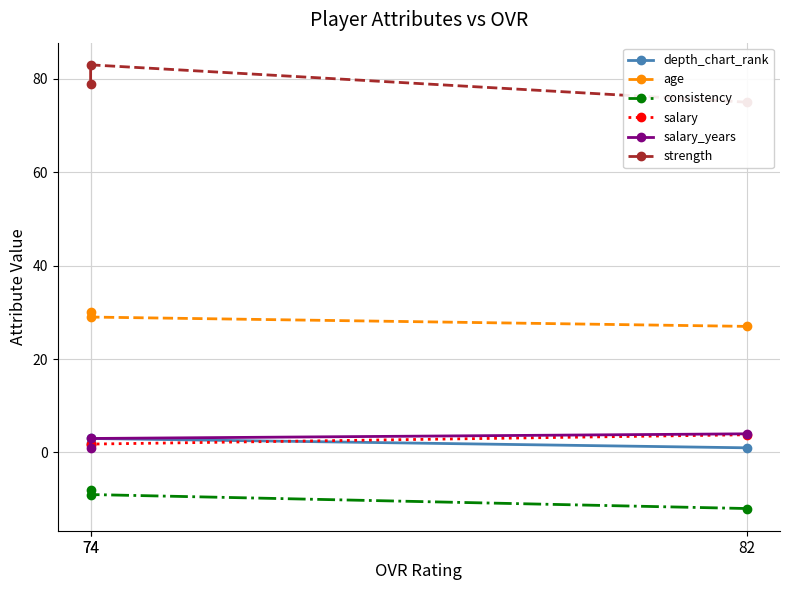

Where is salary nearest to the value 2?

74